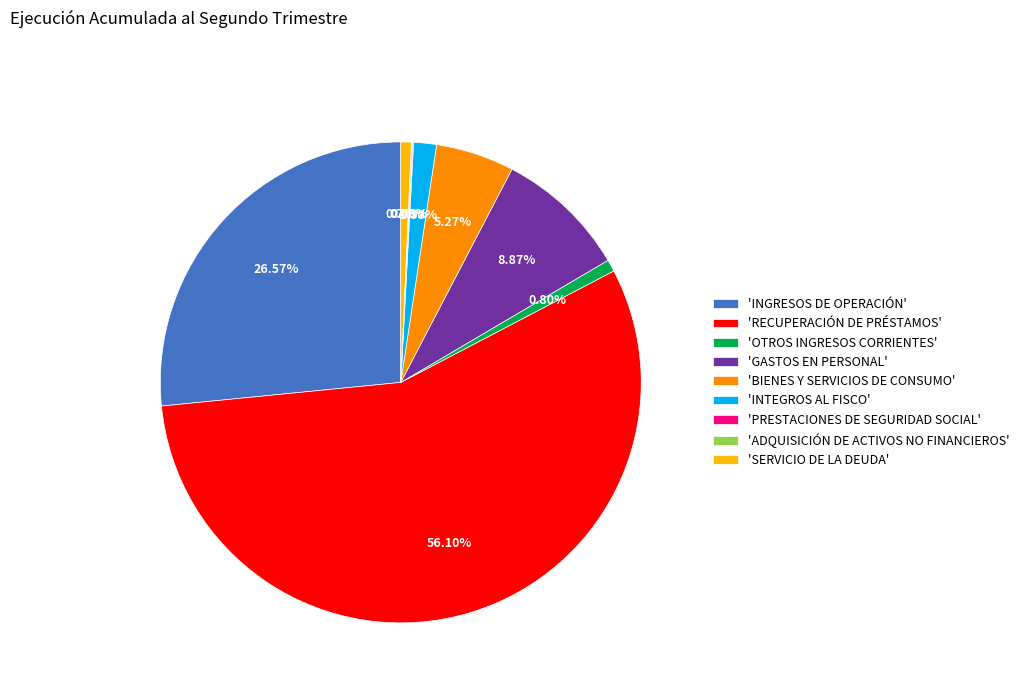

To the nearest percent, what is the average slice percentage?

11%